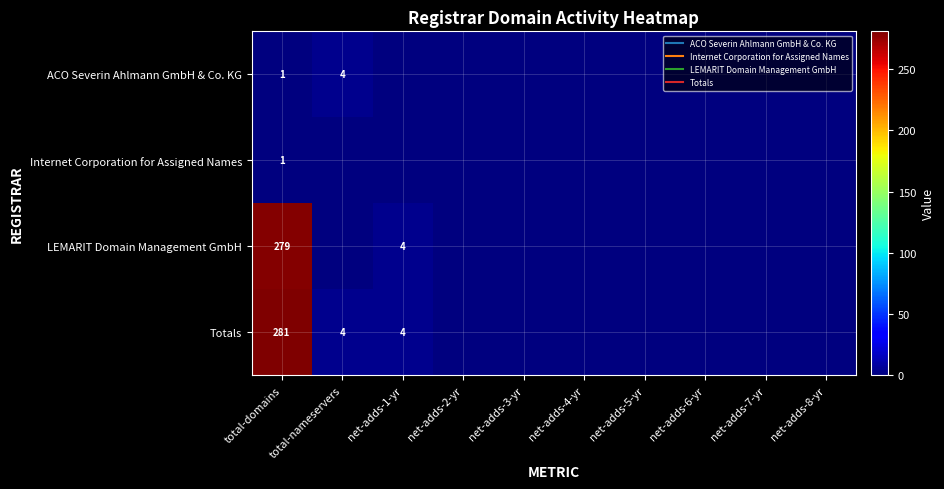

At which label does Internet Corporation for Assigned Names reach its peak?

total-domains